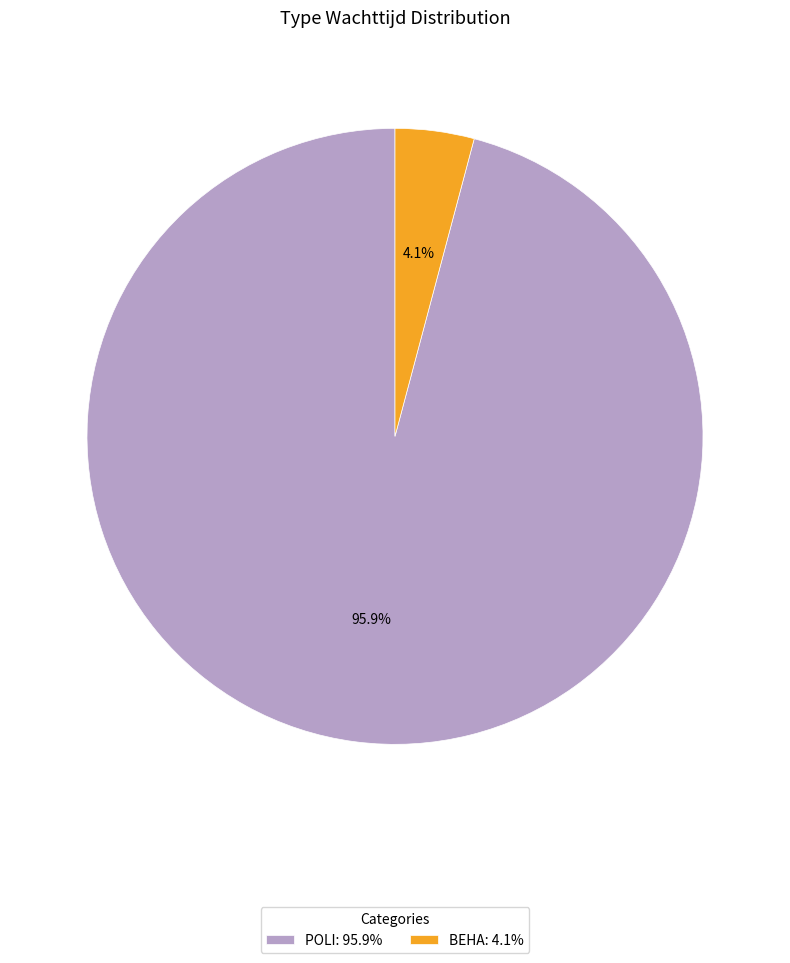

To the nearest percent, what is the average slice percentage?

50%